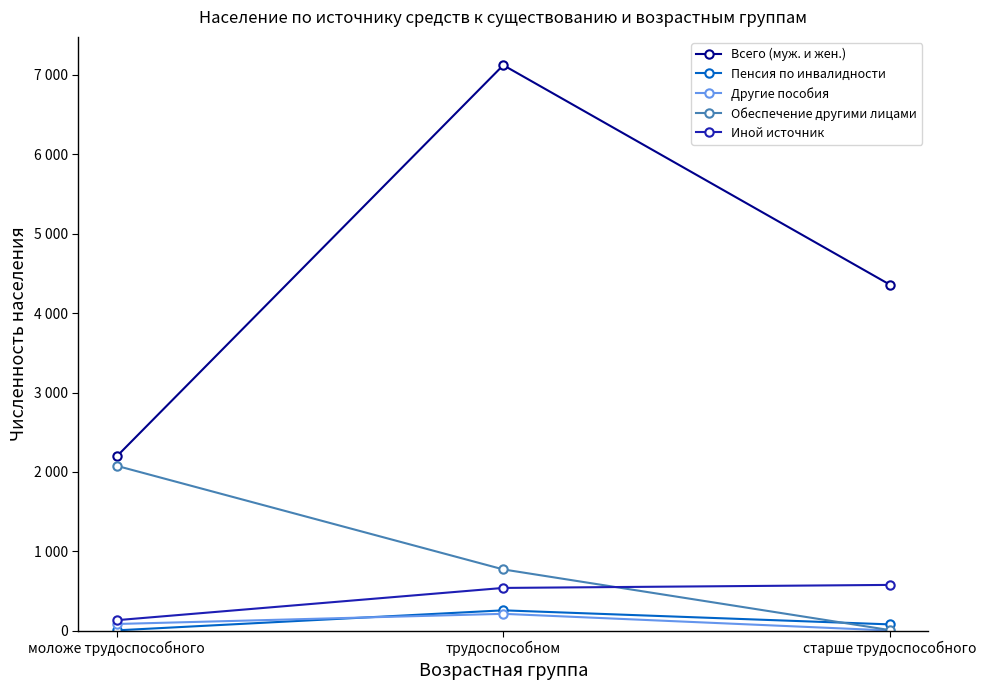

Rank the series at моложе трудоспособного from lowest to highest value.

Пенсия по инвалидности, Другие пособия, Иной источник, Обеспечение другими лицами, Всего (муж. и жен.)